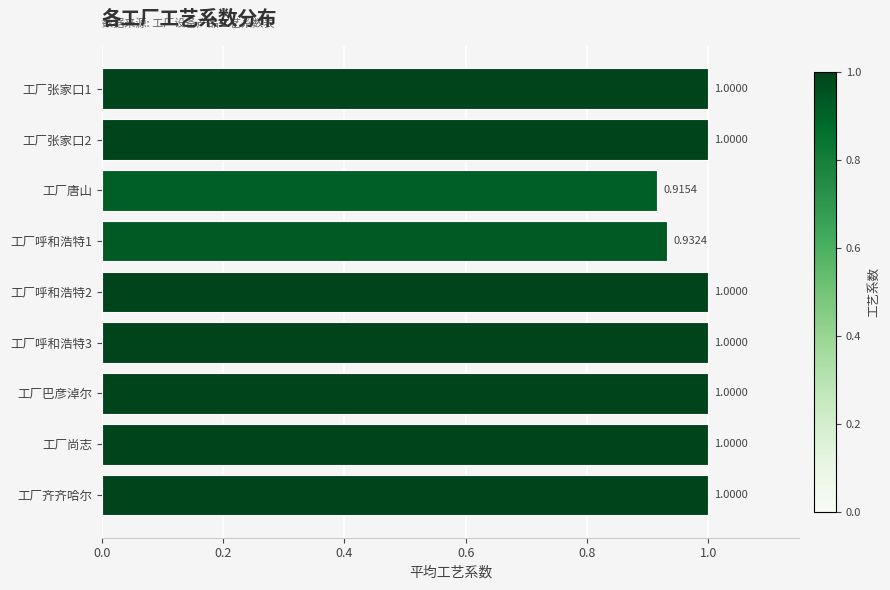

What is the difference between the maximum and minimum values?

0.1